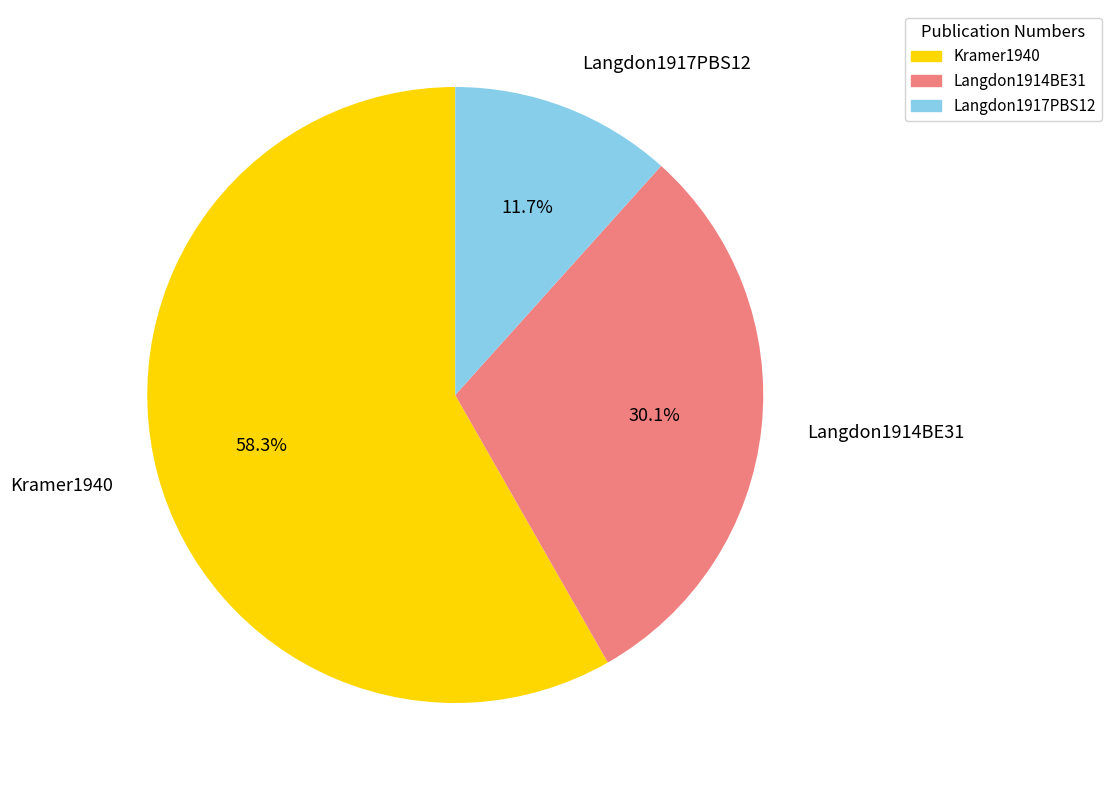

Which category has the smallest portion of the pie?

Langdon1917PBS12